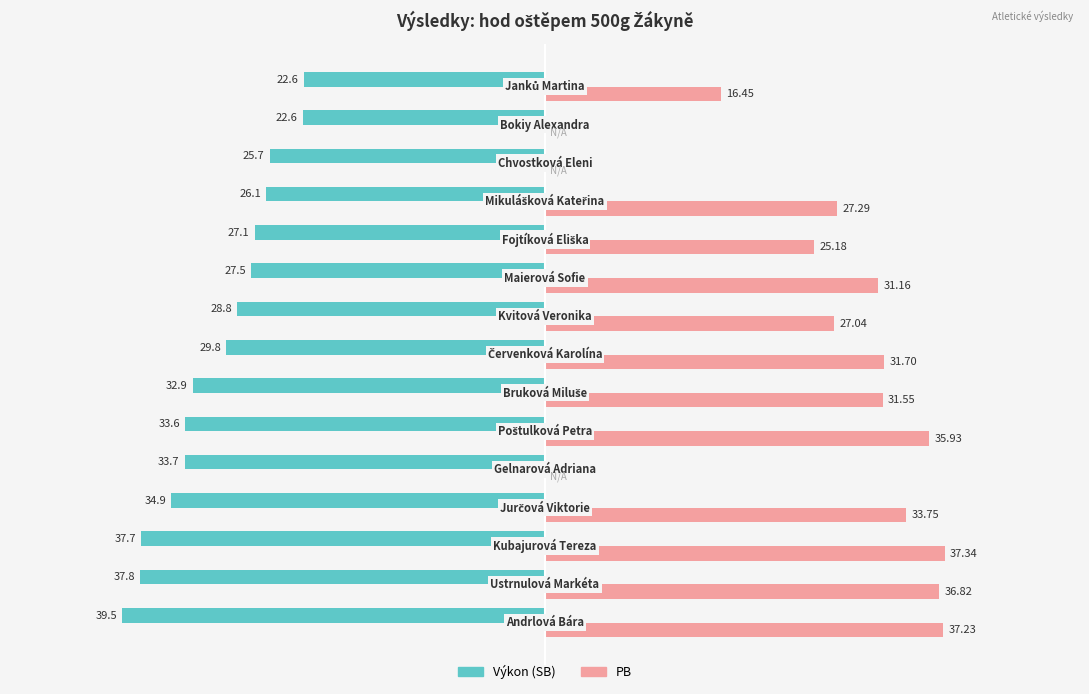

Which series has the largest total across all categories?

PB